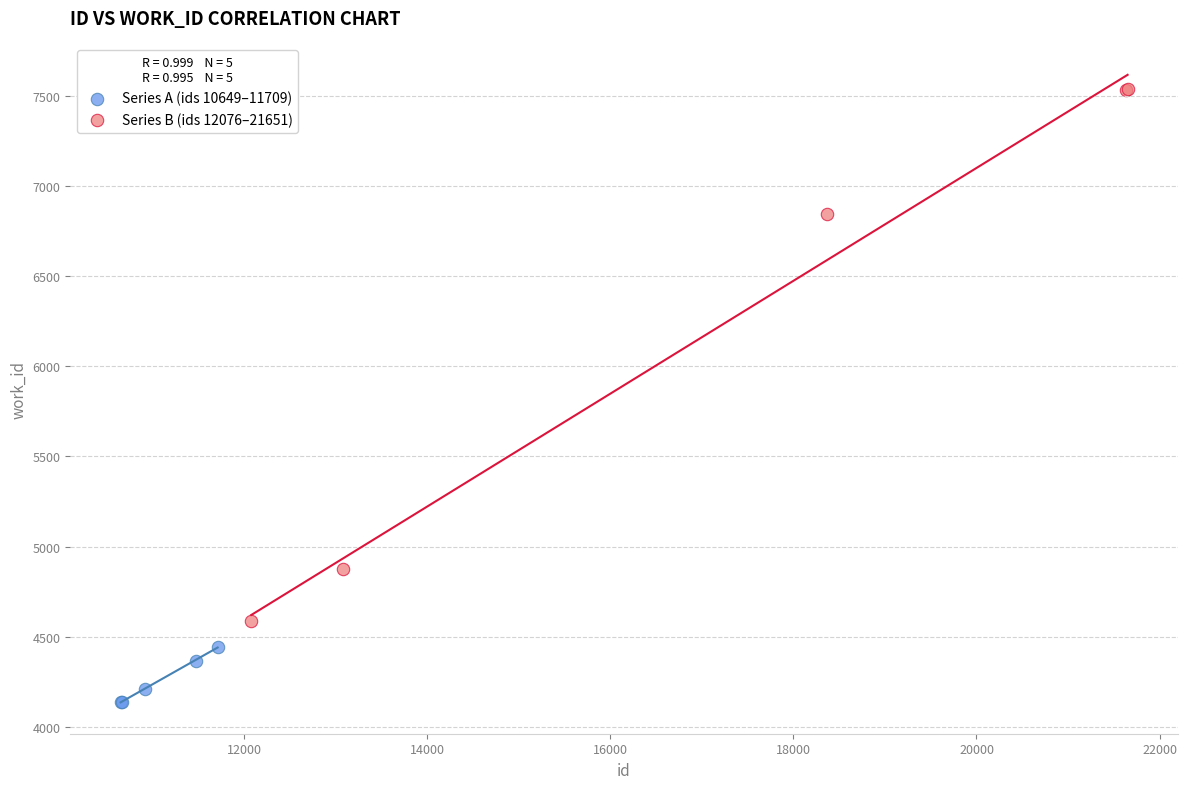

Which series reaches the minimum Y coordinate?

Series A (ids 10649–11709)